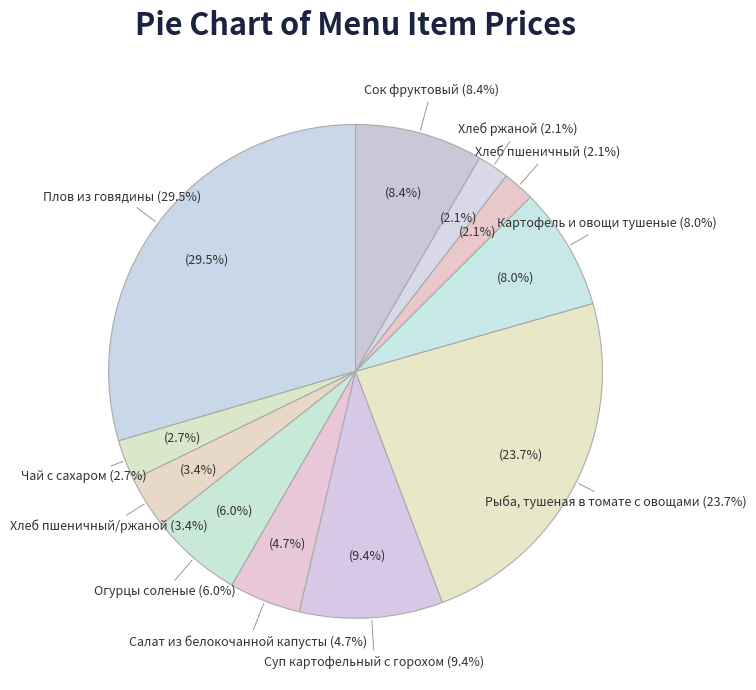

To the nearest percent, what portion does Хлеб пшеничный/ржаной represent?

3%